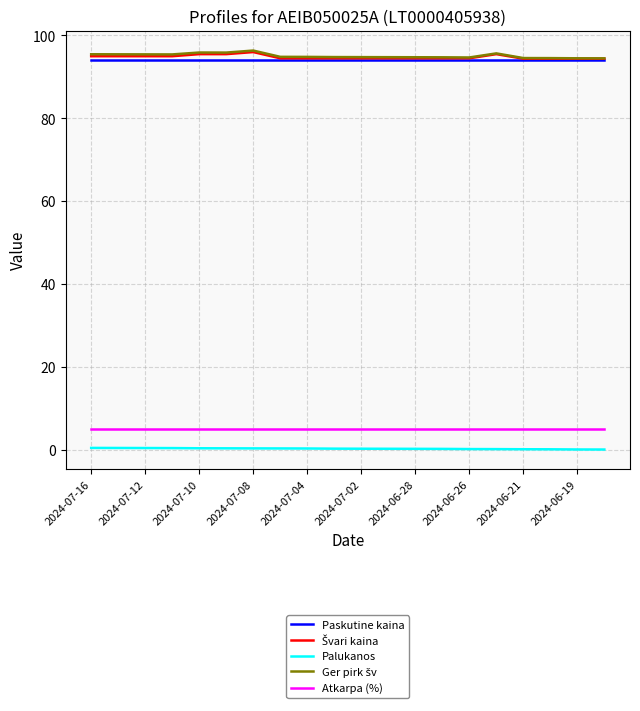

What is the maximum value shown in the chart?

96.4